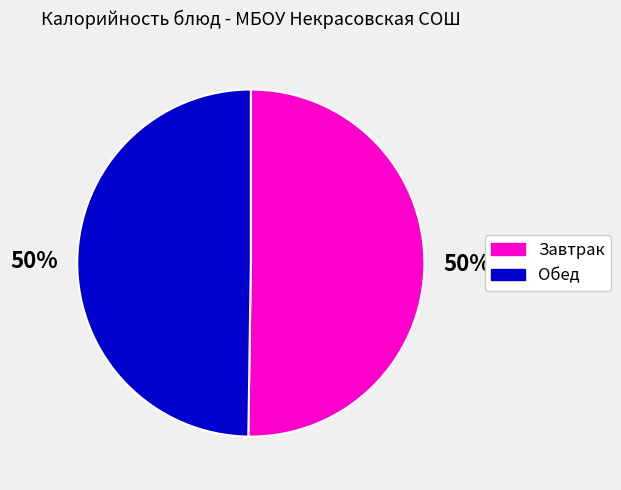

To the nearest percent, what is the average slice percentage?

50%